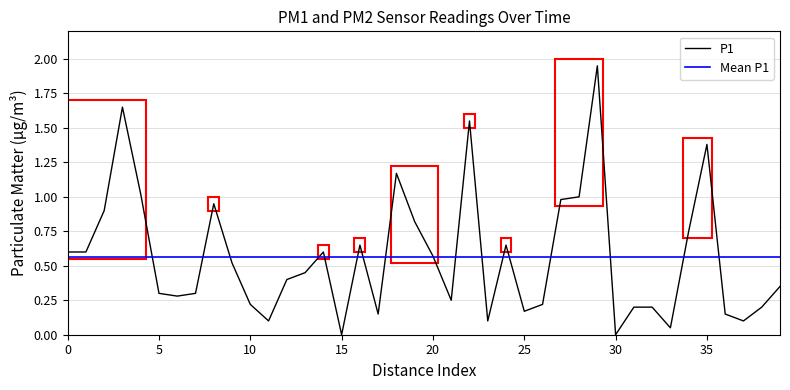

True or false: P1 has a value of 0.8 at 20.

False